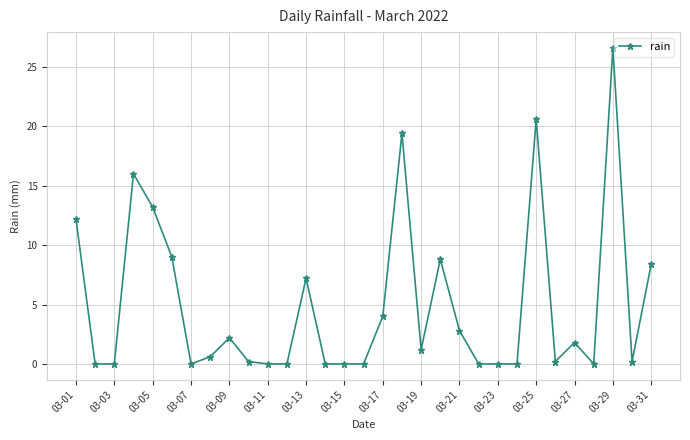

True or false: there are more than 1 points higher than both neighbors.

True